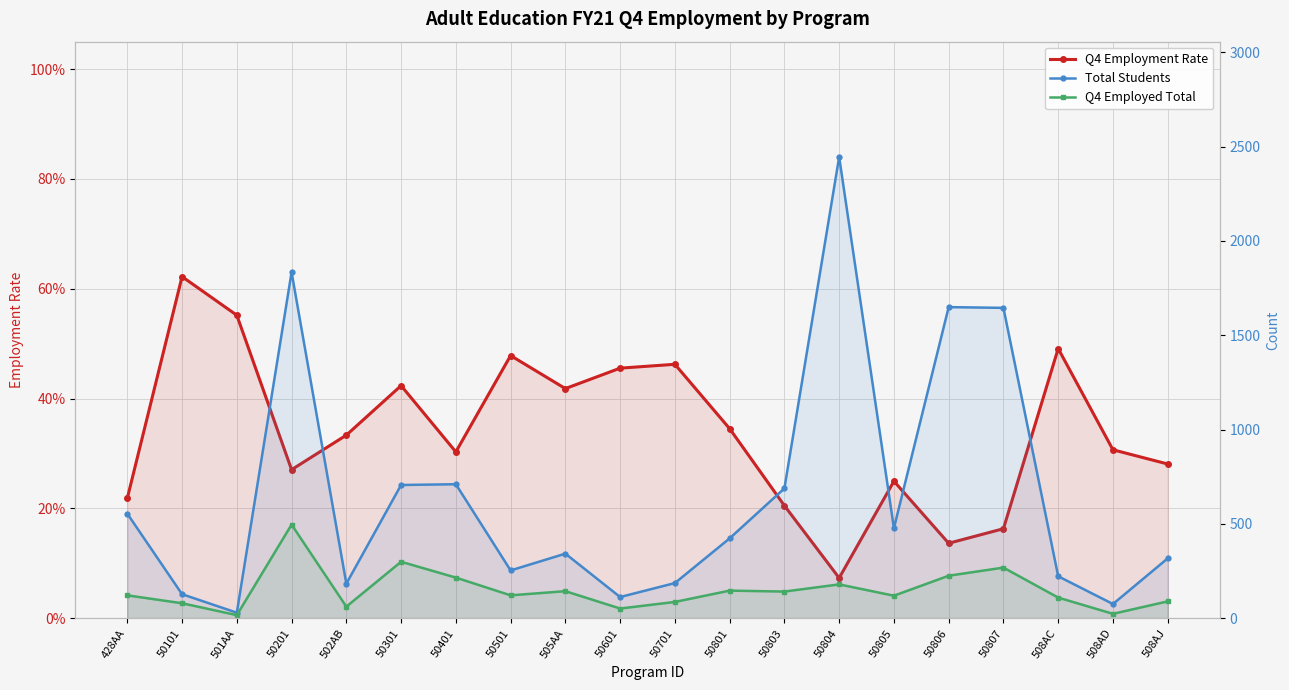

Which series has the largest range (max minus min)?

Total Students